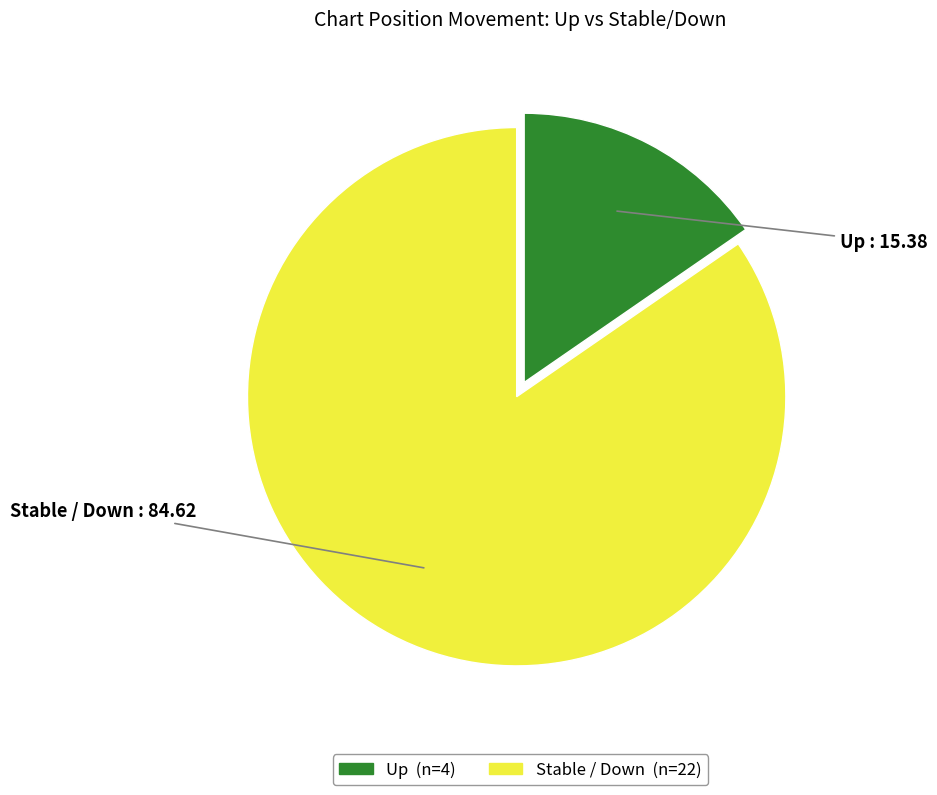

Count the number of slices in the pie.

2